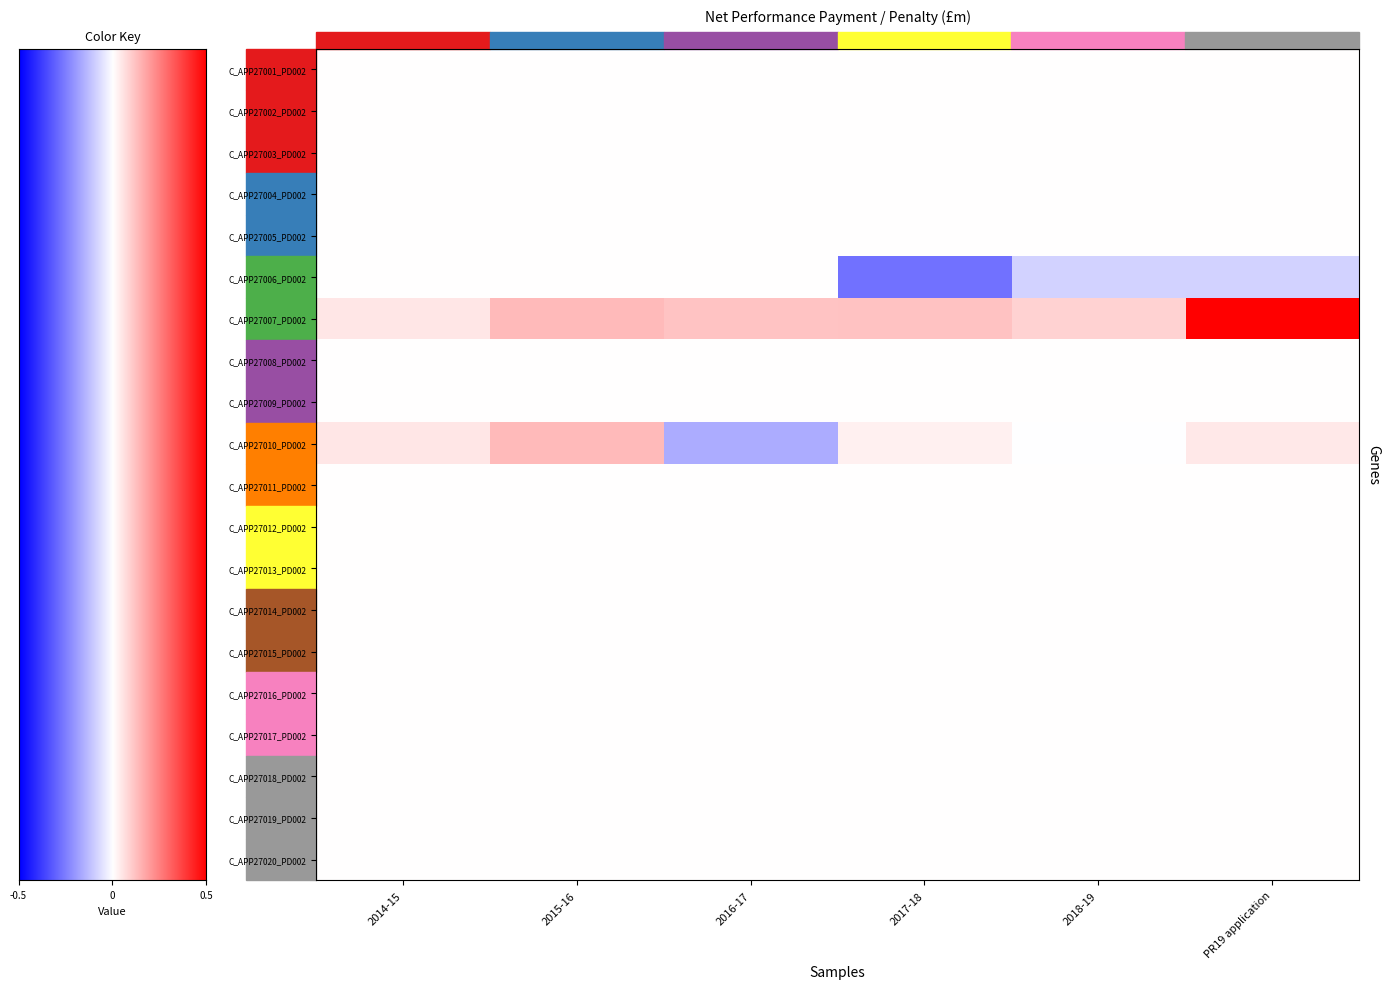

Count the number of data series in this chart.

20